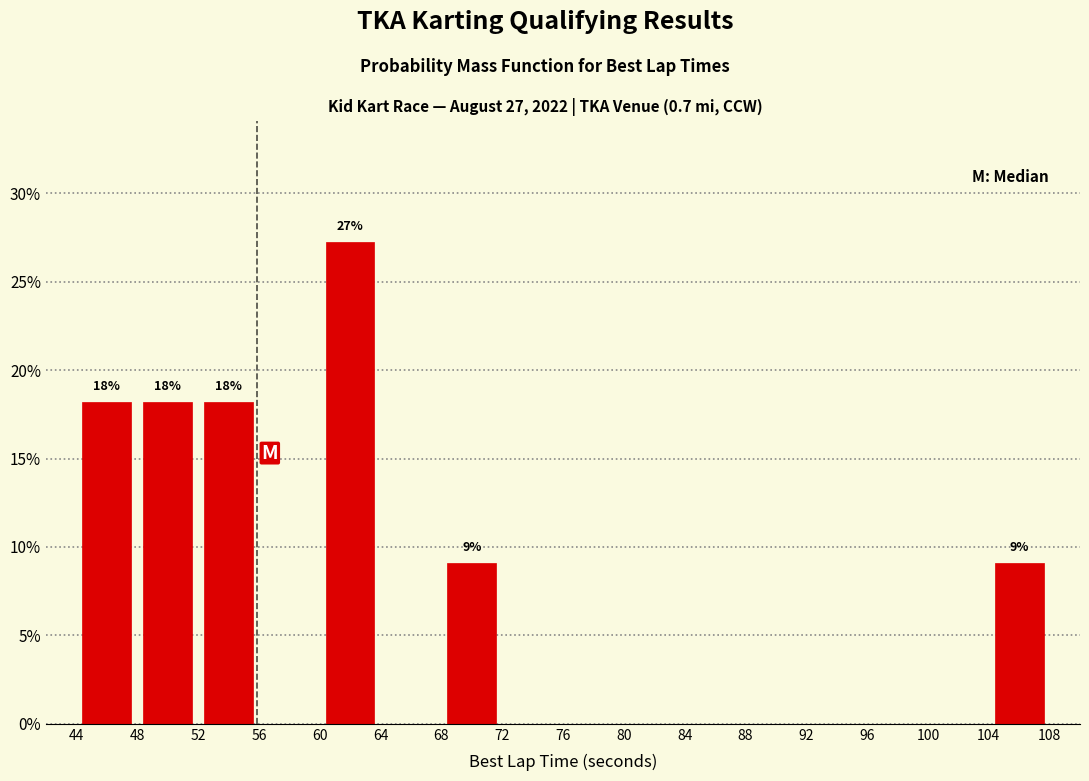

Over which range of the x-axis is the bar tallest?

60 to 64